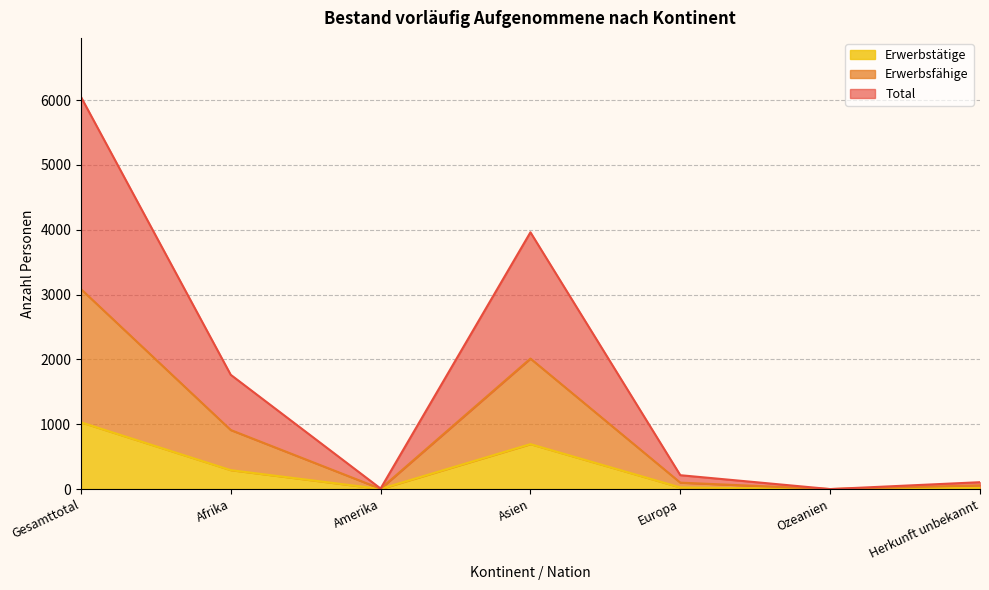

Which label corresponds to the largest value in the chart?

Gesamttotal